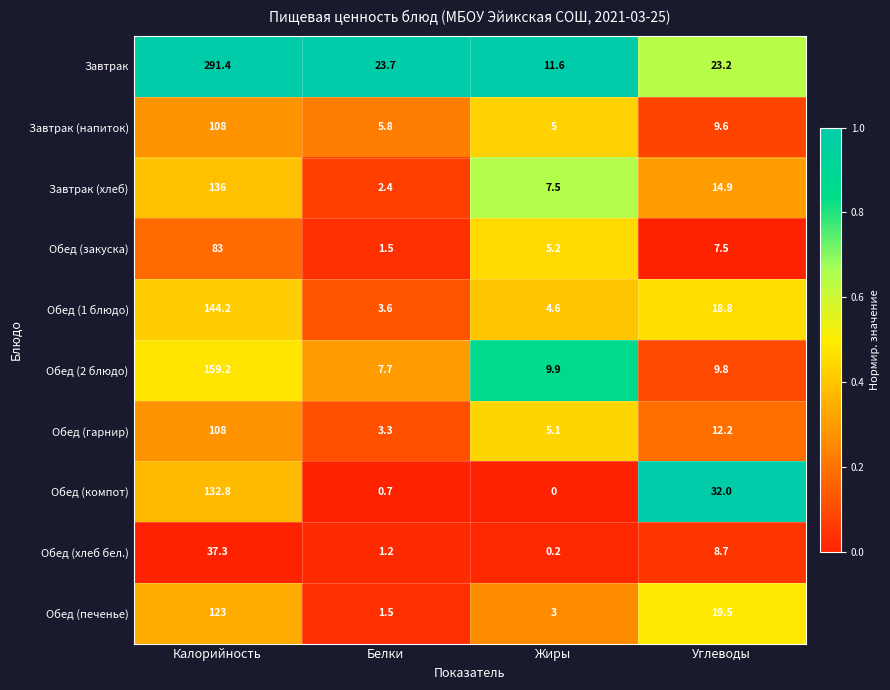

True or false: Завтрак (напиток) has a value of 2.6 at Жиры.

False